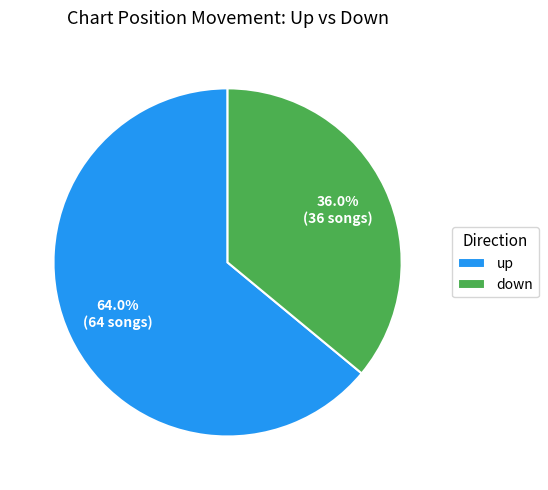

Is there a majority slice in this chart?

Yes